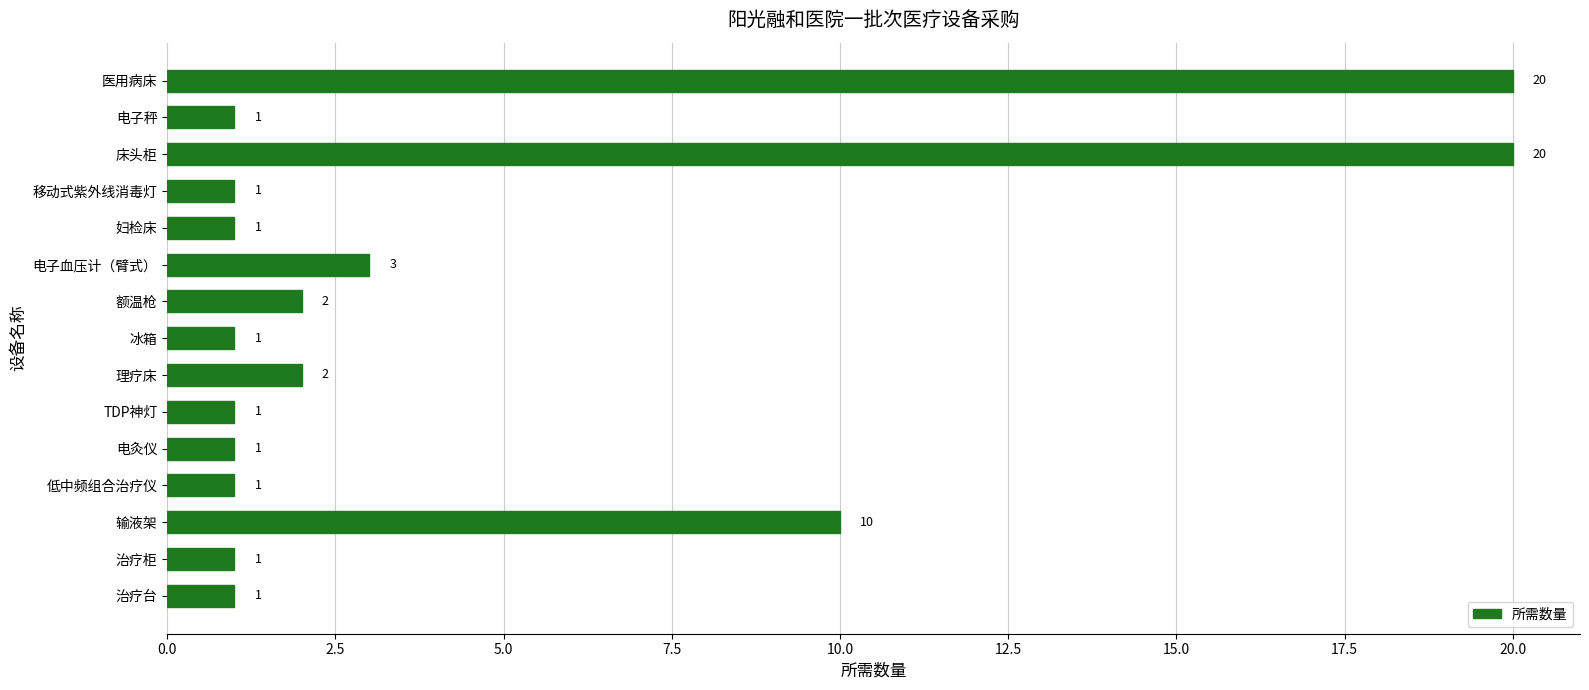

What is the difference between the maximum and minimum values?

19